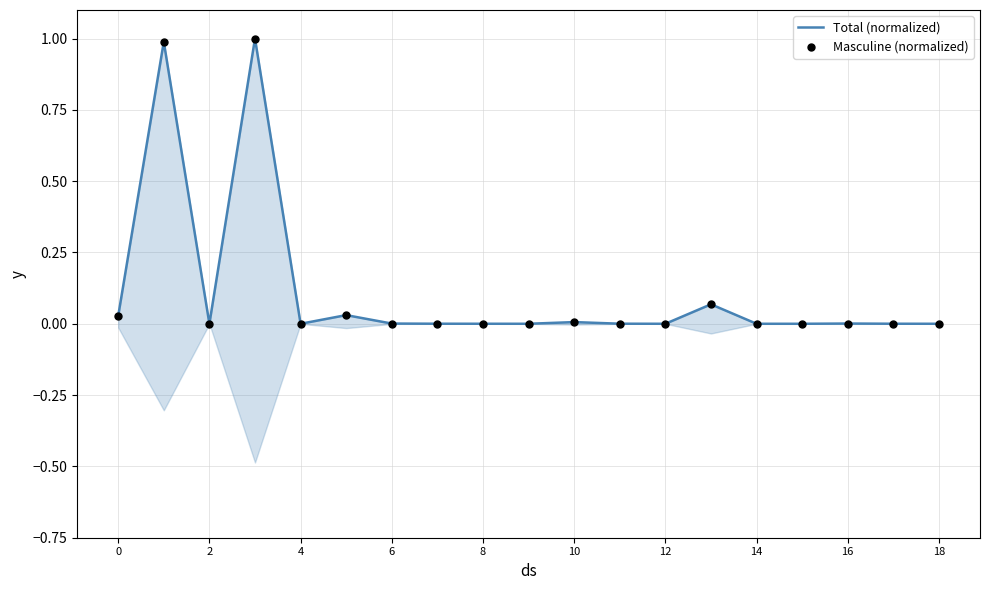

Which series contains the lowest Y value?

Total (normalized)